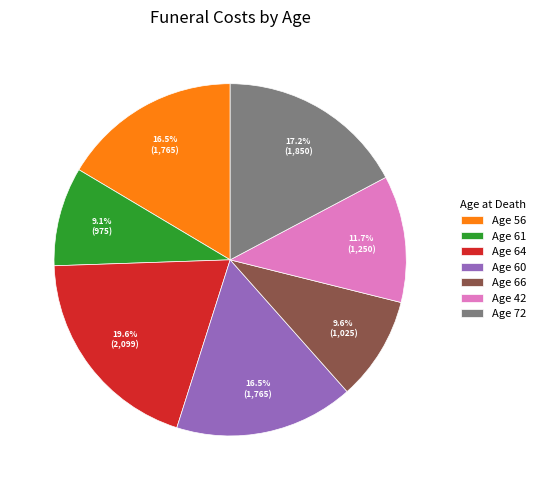

Is the sum of Age 56 and Age 66 greater than half?

No